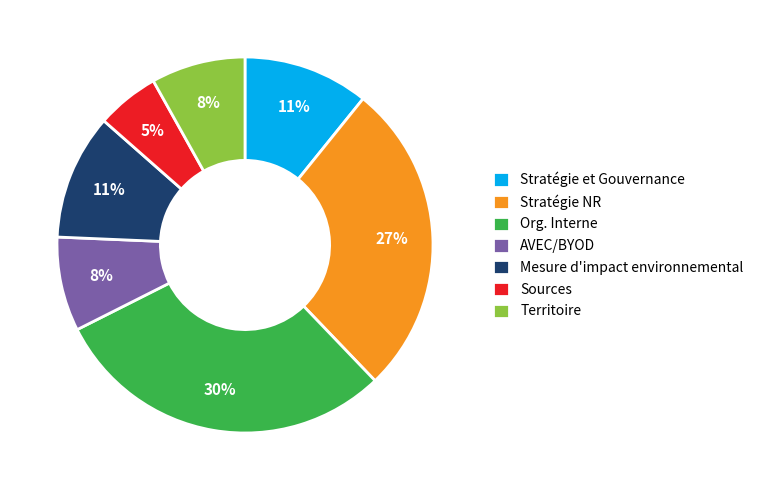

True or false: Mesure d'impact environnemental accounts for 17% of the total.

False